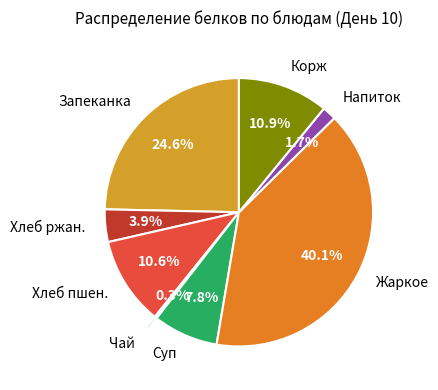

Which has a higher value, Напиток or Запеканка?

Запеканка